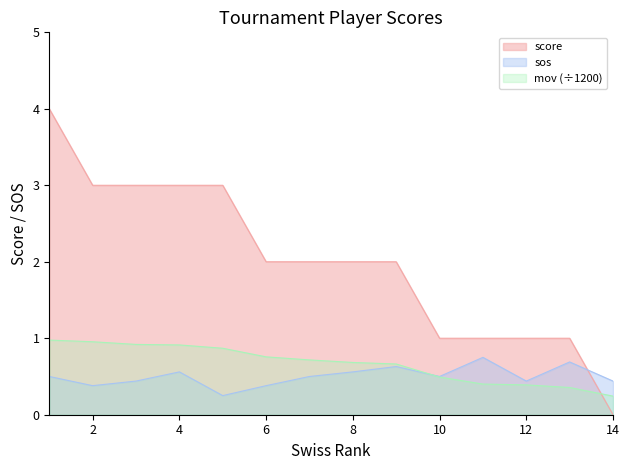

At which category does the chart reach its minimum across all series?

14